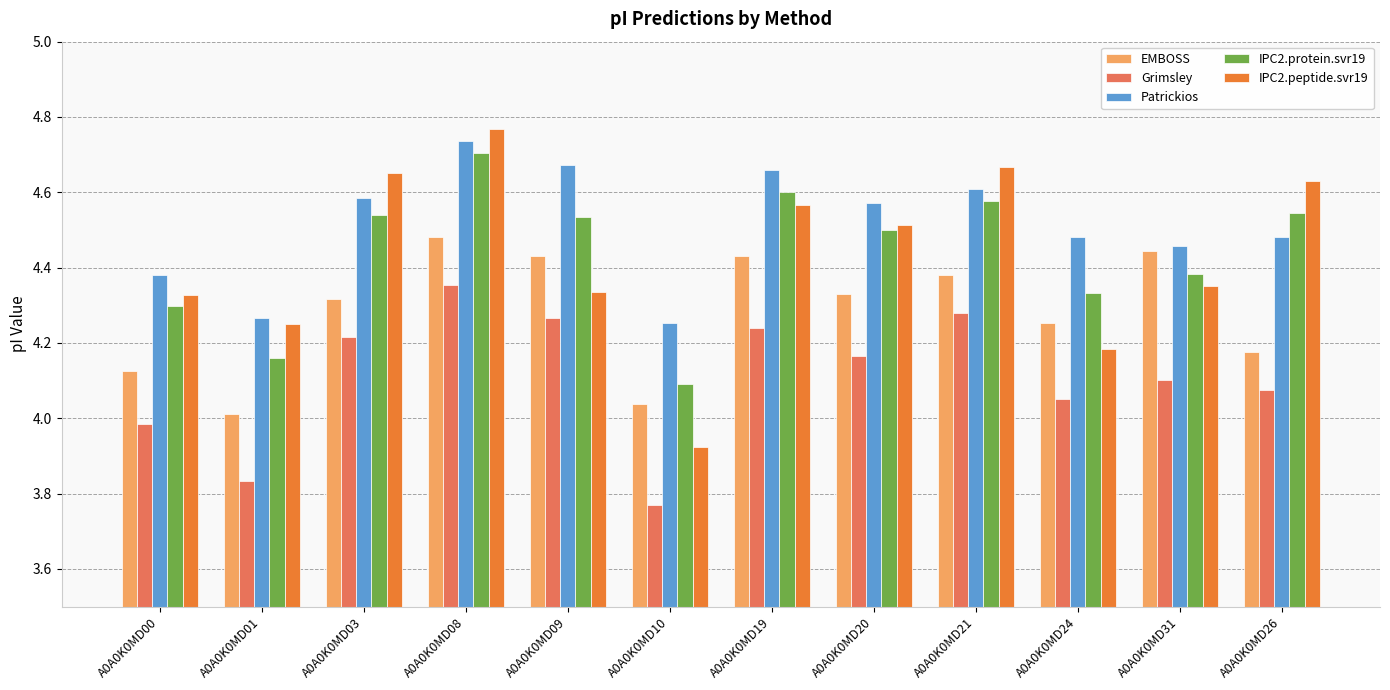

What are all the series names shown in the legend?

EMBOSS, Grimsley, Patrickios, IPC2.protein.svr19, IPC2.peptide.svr19